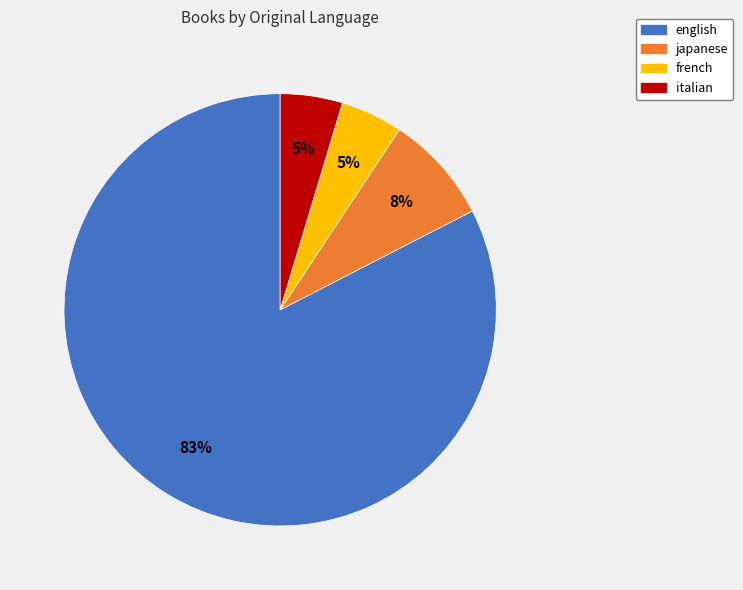

Between japanese and italian, which is larger?

japanese